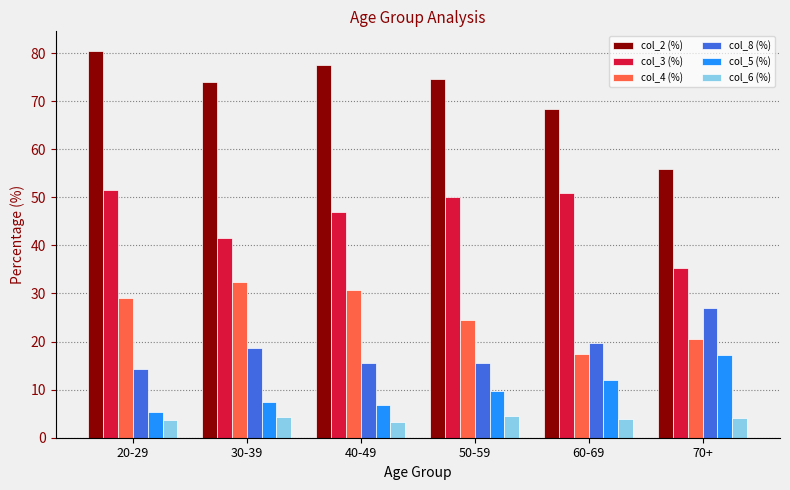

What is the total value across all series at 70+?

160.0